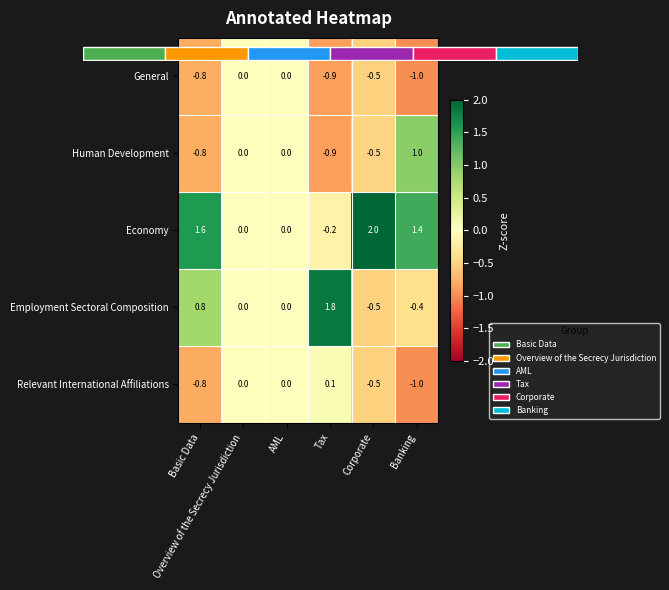

How many series are shown in this chart?

5